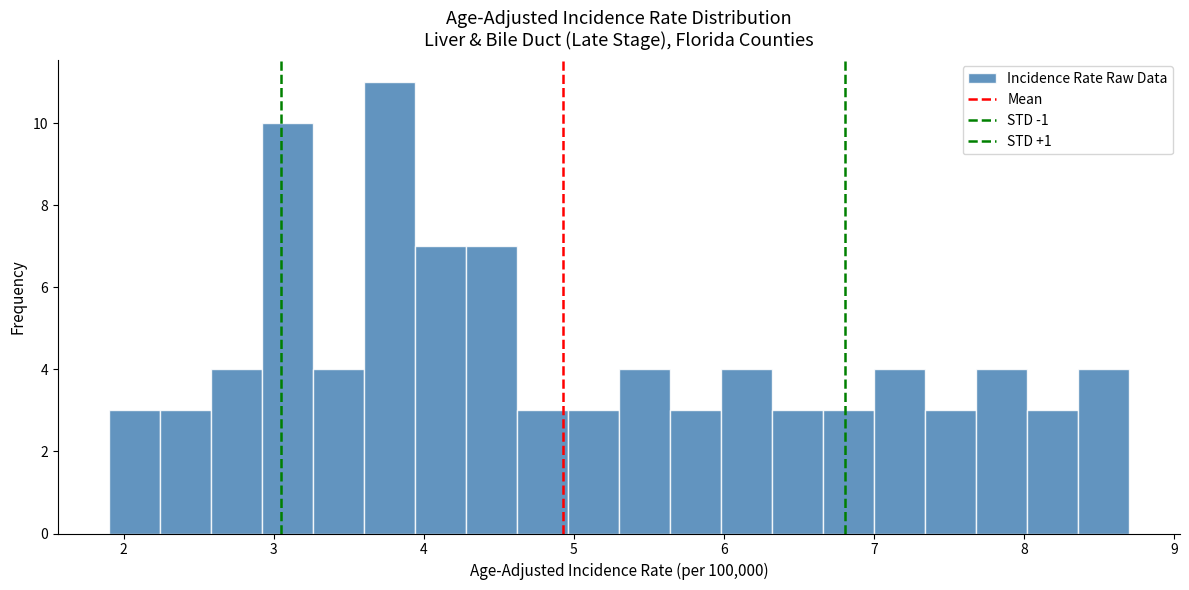

Around what value on the x-axis is the tallest bar? Give the approximate position of its centre, as read against the axis.

3.8